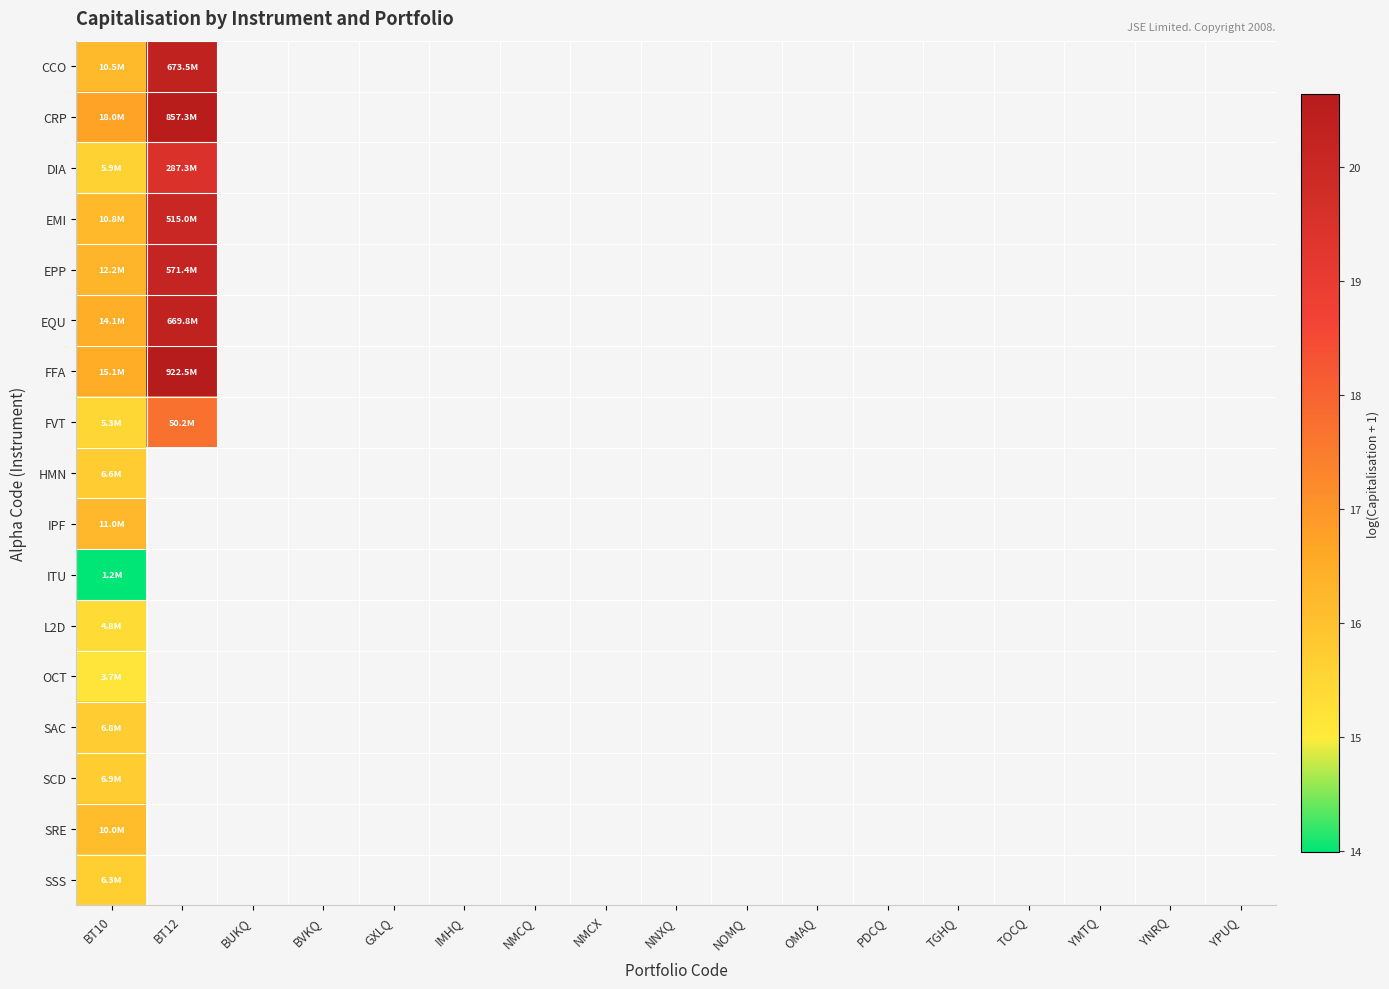

At which label does OCT reach its peak?

BT10